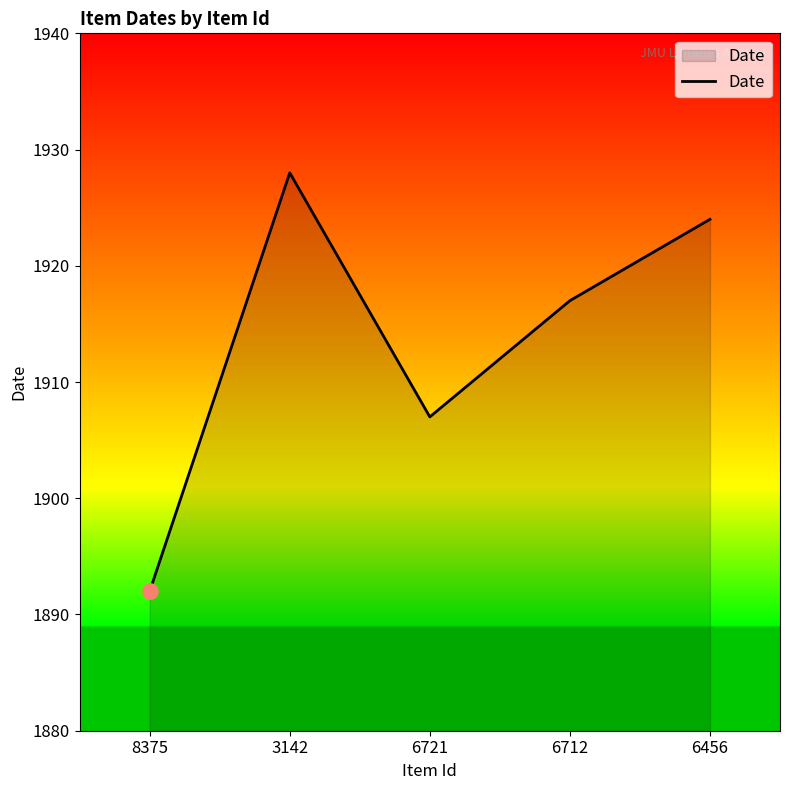

Approximately how many times larger is the value at 8375 compared to 6456?

1.0